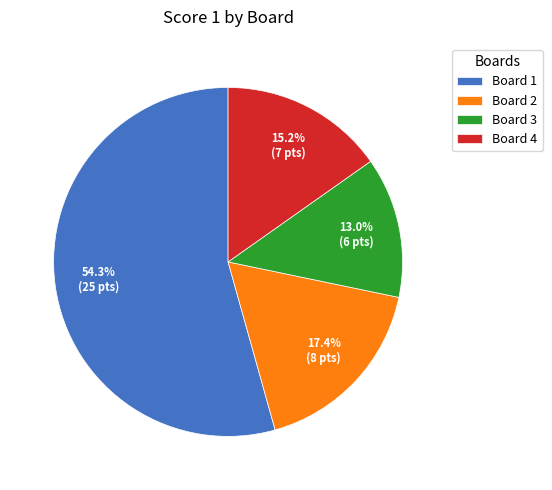

The Board 3 slice represents 1% of the pie. True or false?

False